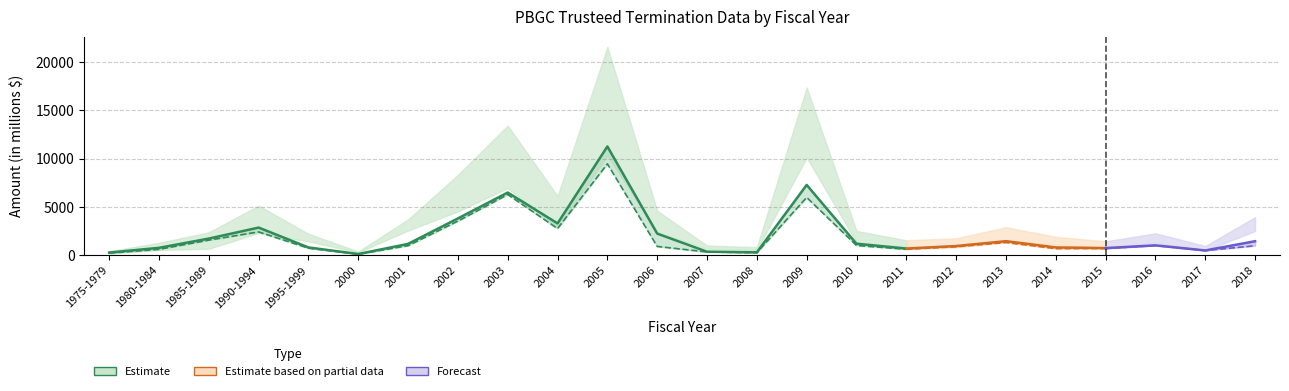

Reading right to left, transcribe all the data shown in this chart.

Assets (in millions): 2486.2	461.4	1249.4	696.1	1096.2	1444.8	796.0	855.7	1326.3	10093.3	536.3	630.4	2372.4	10317.3	2832.5	6934.4	4519.9	2535.5	266.5	1414.1	2274.8	649.7	514.8	145.0
Liabilities (in millions): 3913.8	932.8	2247.2	1412.6	1883.8	2876.7	1725.9	1524.4	2493.3	17353.0	816.9	974.5	4589.2	21565.8	6105.3	13408.7	8309.4	3686.1	367.9	2196.9	5116.8	2351.4	1257.5	397.0
Claims (in millions): 1427.5	471.4	997.9	716.5	787.6	1431.9	929.9	668.7	1167.0	7259.6	280.6	344.1	2216.8	11248.5	3272.8	6474.4	3789.5	1150.7	101.4	782.8	2842.0	1701.7	742.7	252.1
Net Claims (in millions): 958.6	463.3	985.1	674.6	659.4	1294.3	849.3	595.9	986.3	5965.7	237.2	313.4	888.0	9449.8	2741.1	6264.4	3517.3	965.5	86.1	705.3	2392.6	1541.1	584.9	195.8